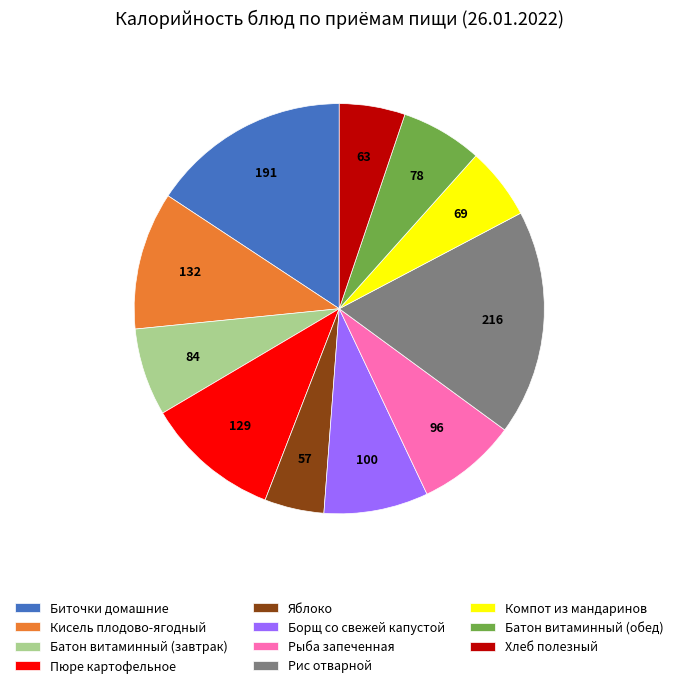

Do Кисель плодово-ягодный and Компот из мандаринов together represent more than half of the pie?

No